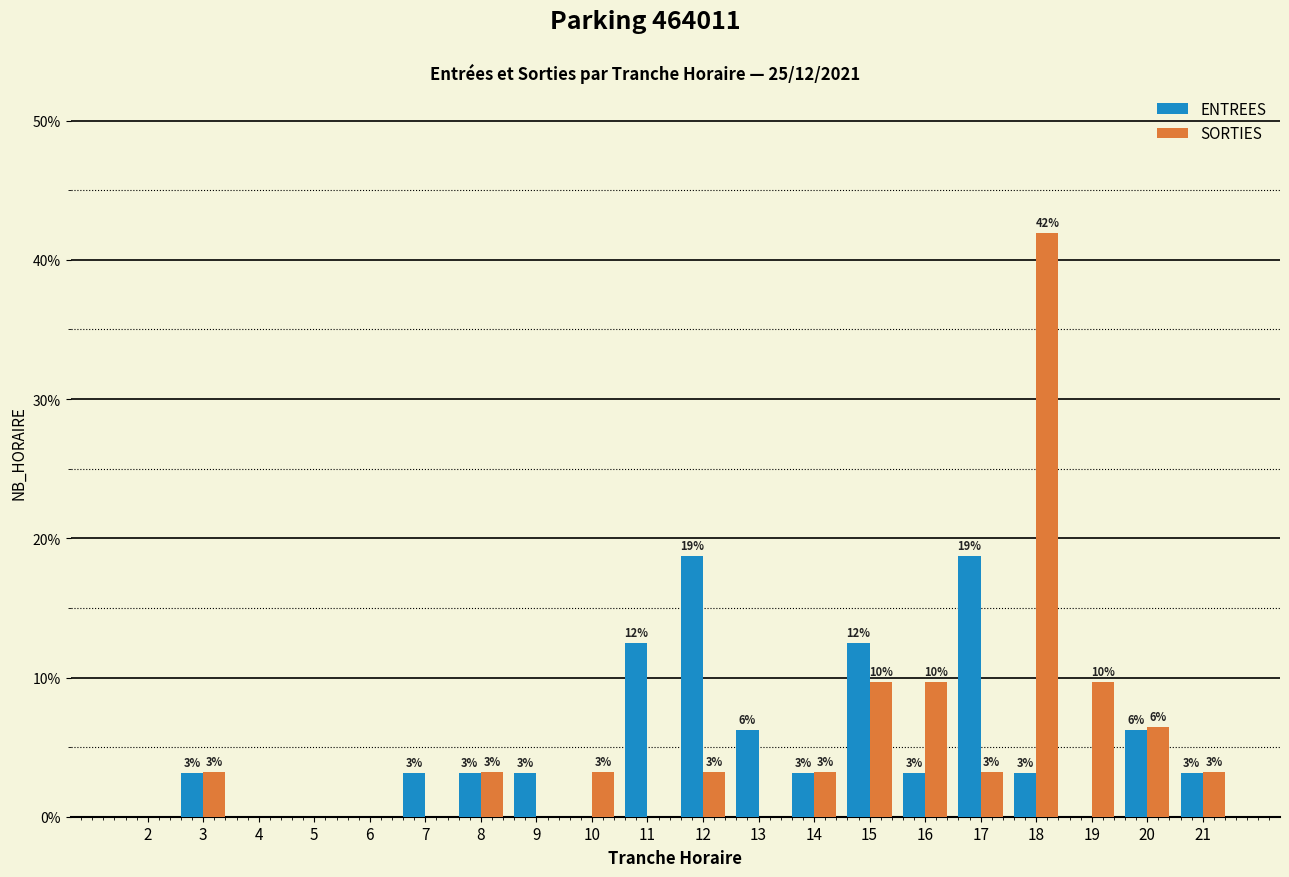

Are the bars horizontal?

No